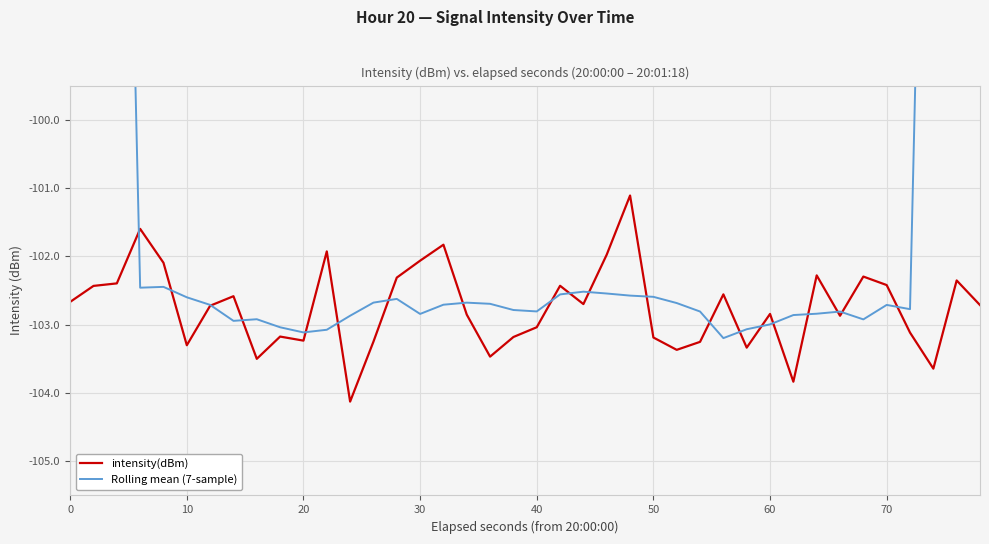

The value of intensity(dBm) at 70 is -33.6. True or false?

False